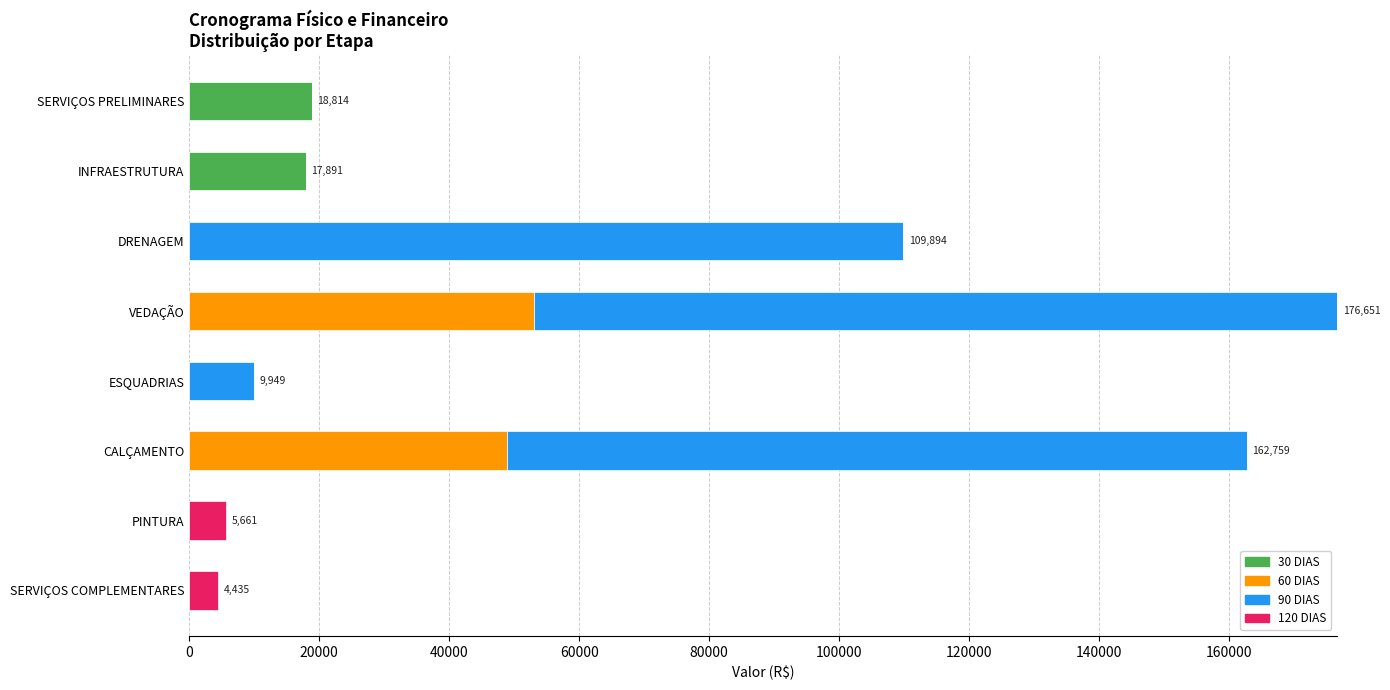

Is it true that 30 DIAS equals 4768.7 at INFRAESTRUTURA?

False